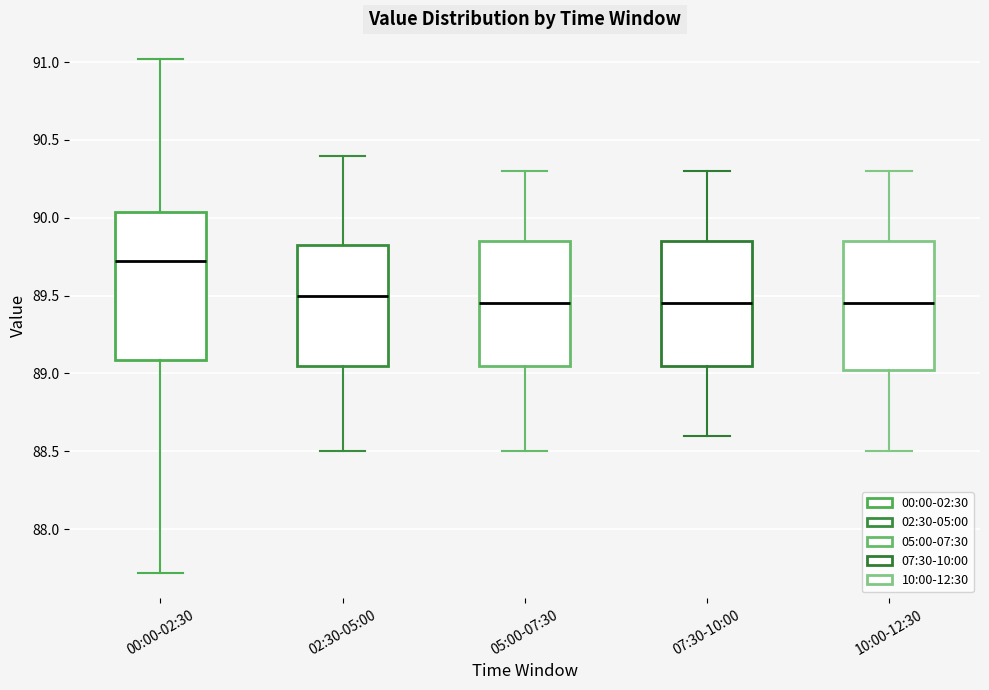

Which box has the highest median line?

00:00-02:30